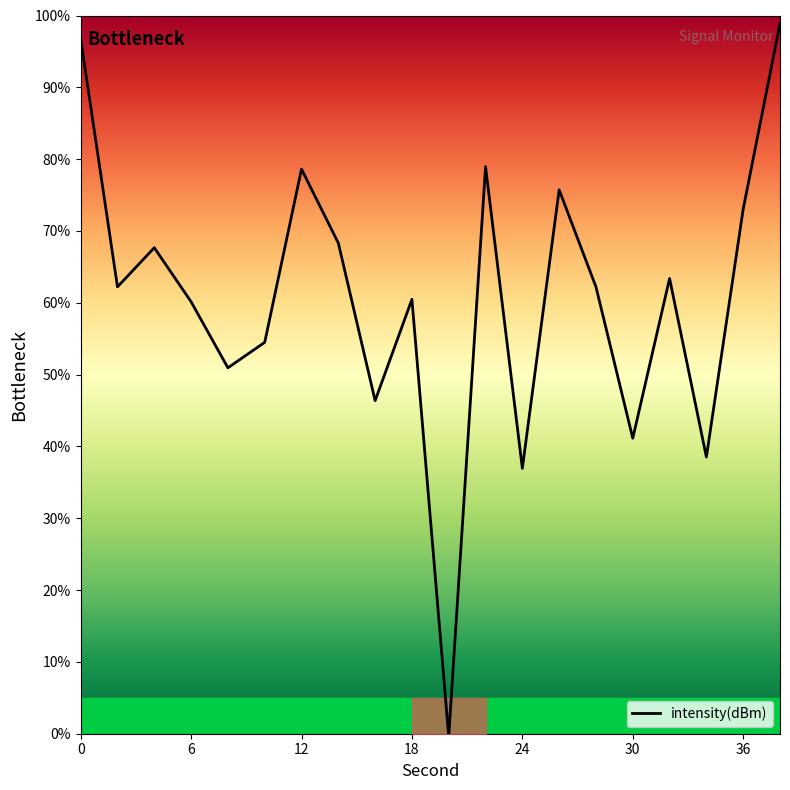

How many interior local valleys (lower than both neighbors) does the data have?

7